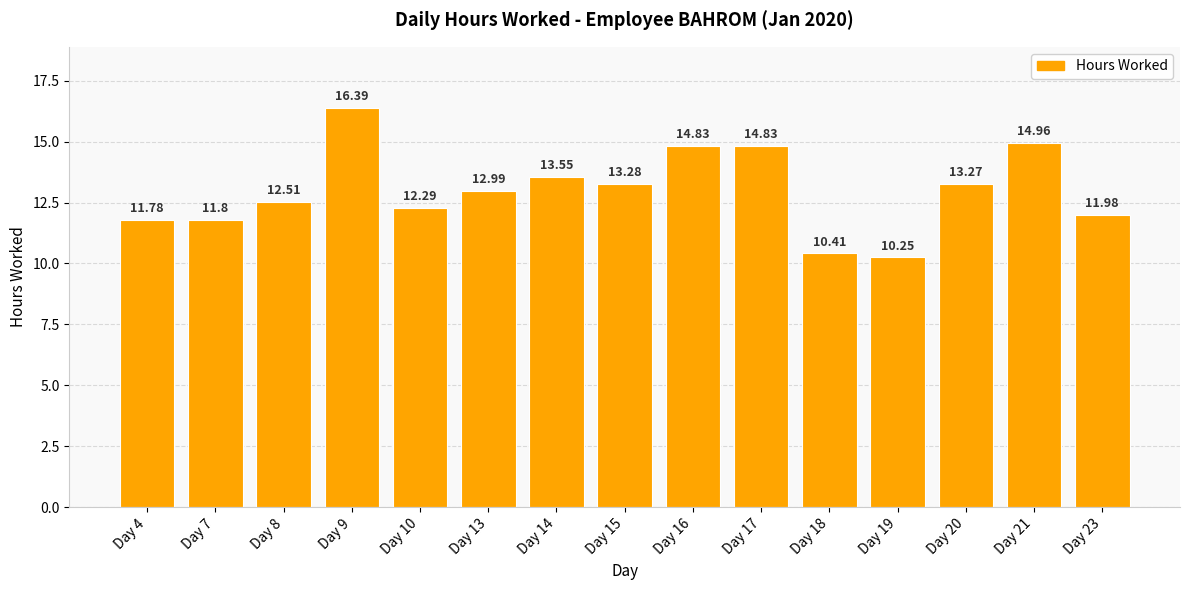

Are the bars horizontal?

No